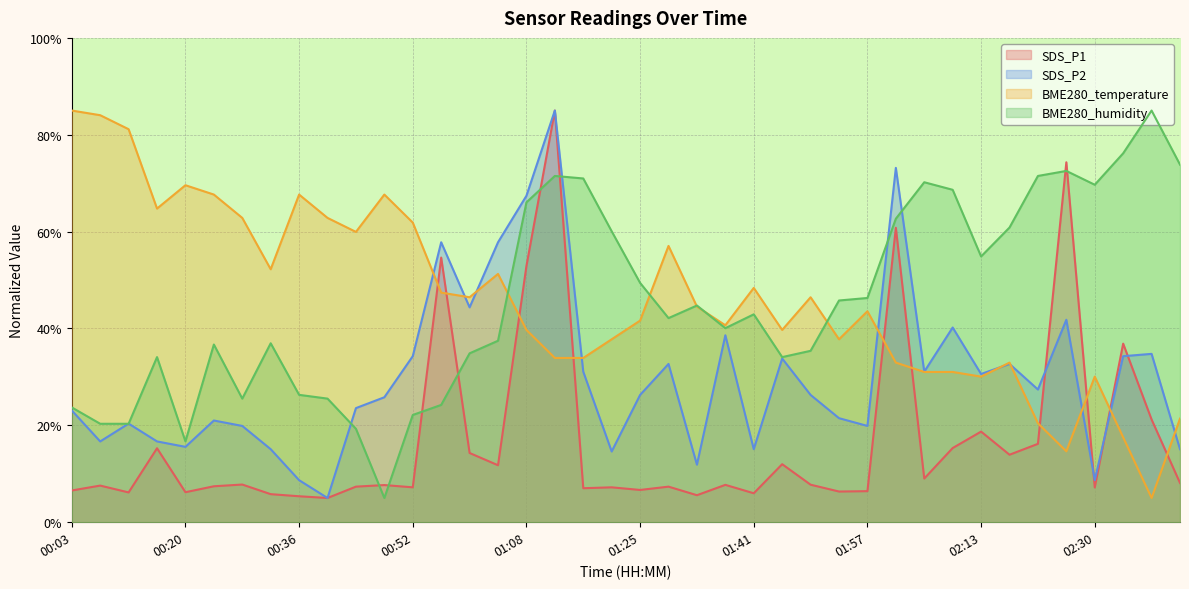

How many series are shown in this chart?

4